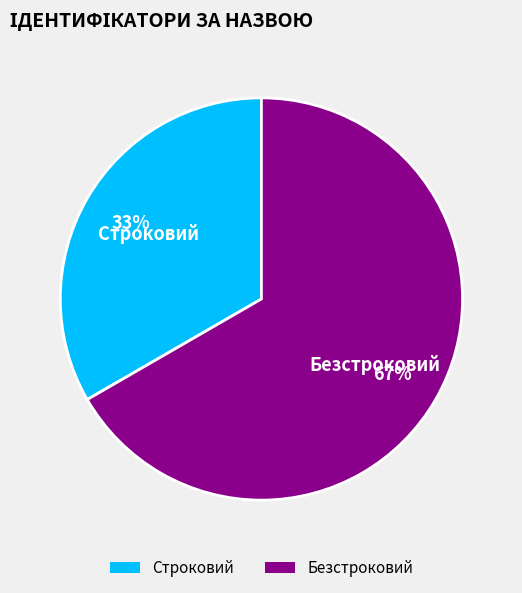

Is there a majority slice in this chart?

Yes